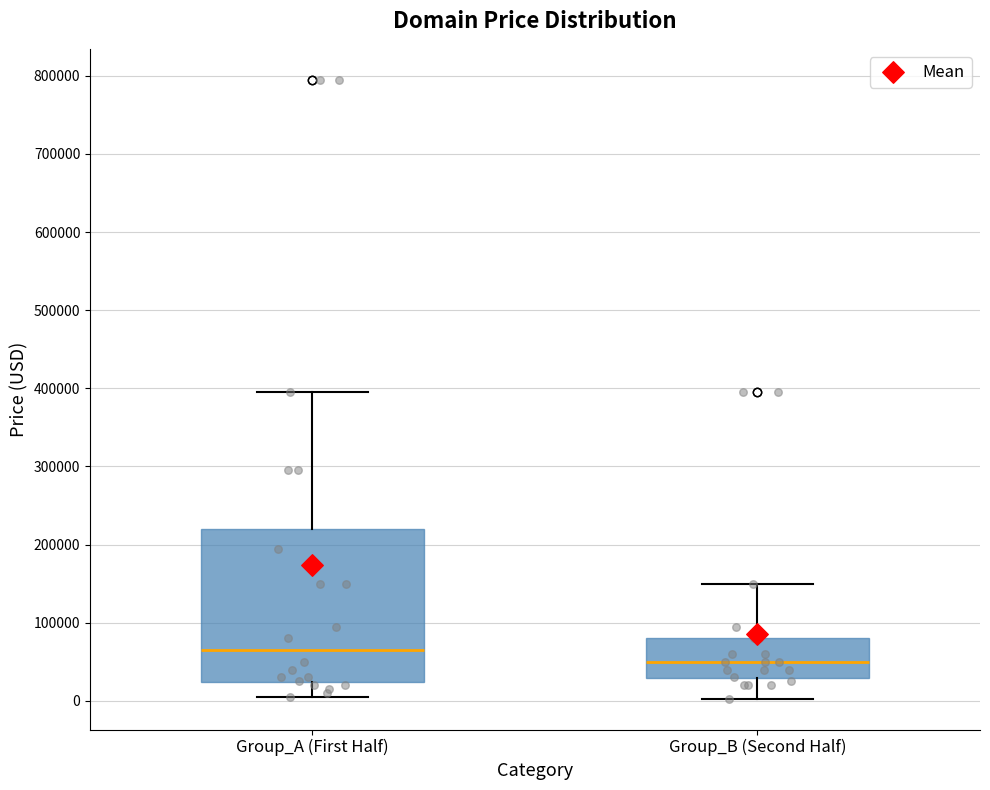

Reading left to right, transcribe this box plot: for each box, give where its median line is, the range the box spans, and where its two whiskers end, as read against the y-axis. The values are not printed on the chart, so give them approximately, as read against the axis.

Group_A (First Half): median 60000, box 20000 to 220000, whiskers 0 to 390000
Group_B (Second Half): median 50000, box 30000 to 80000, whiskers 0 to 150000